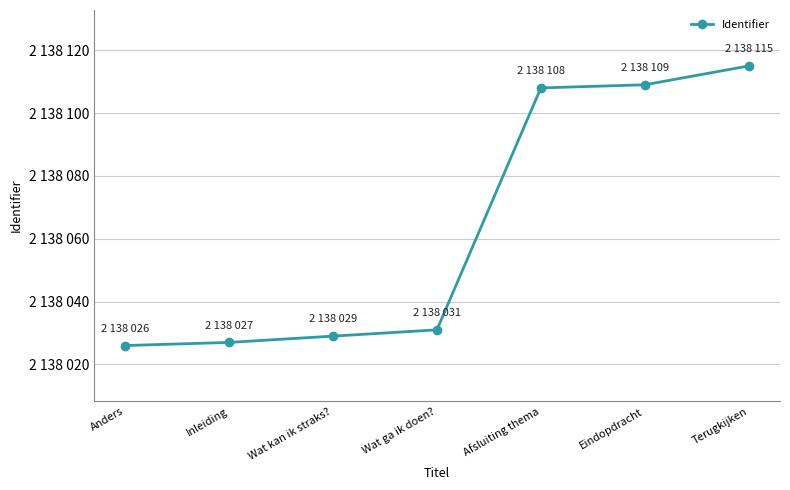

What is the difference between the second highest and minimum values?

83